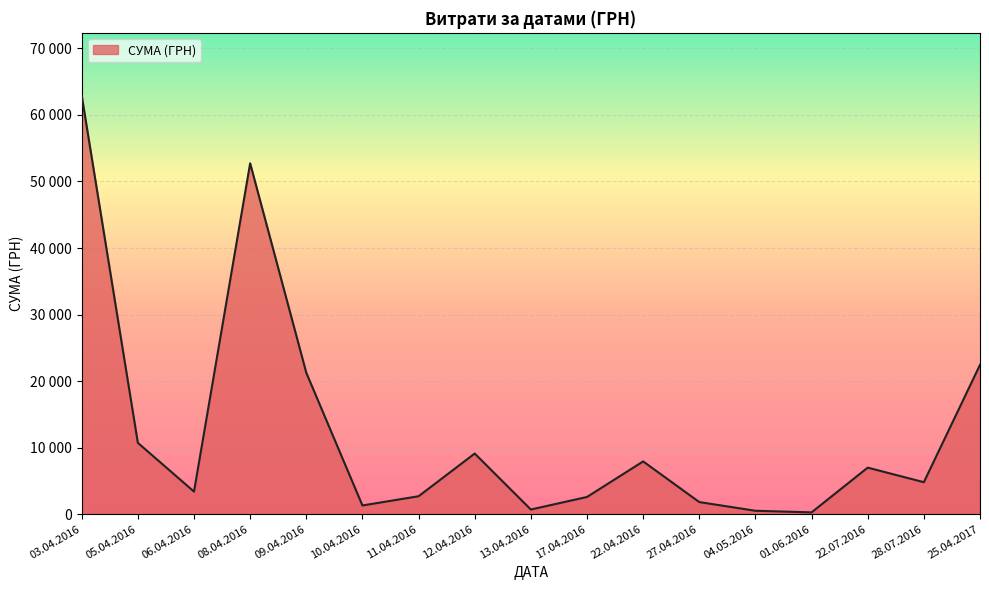

True or false: the data shows 6588.3 at 08.04.2016.

False